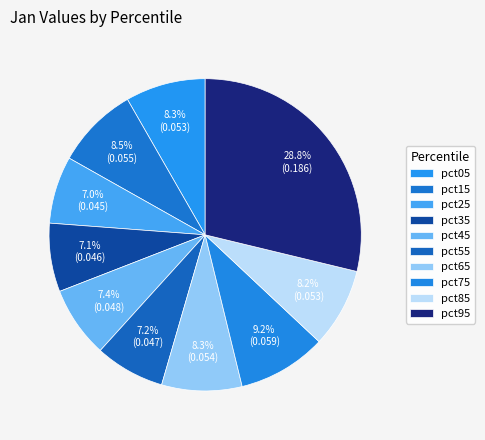

How many slices are in this pie chart?

10